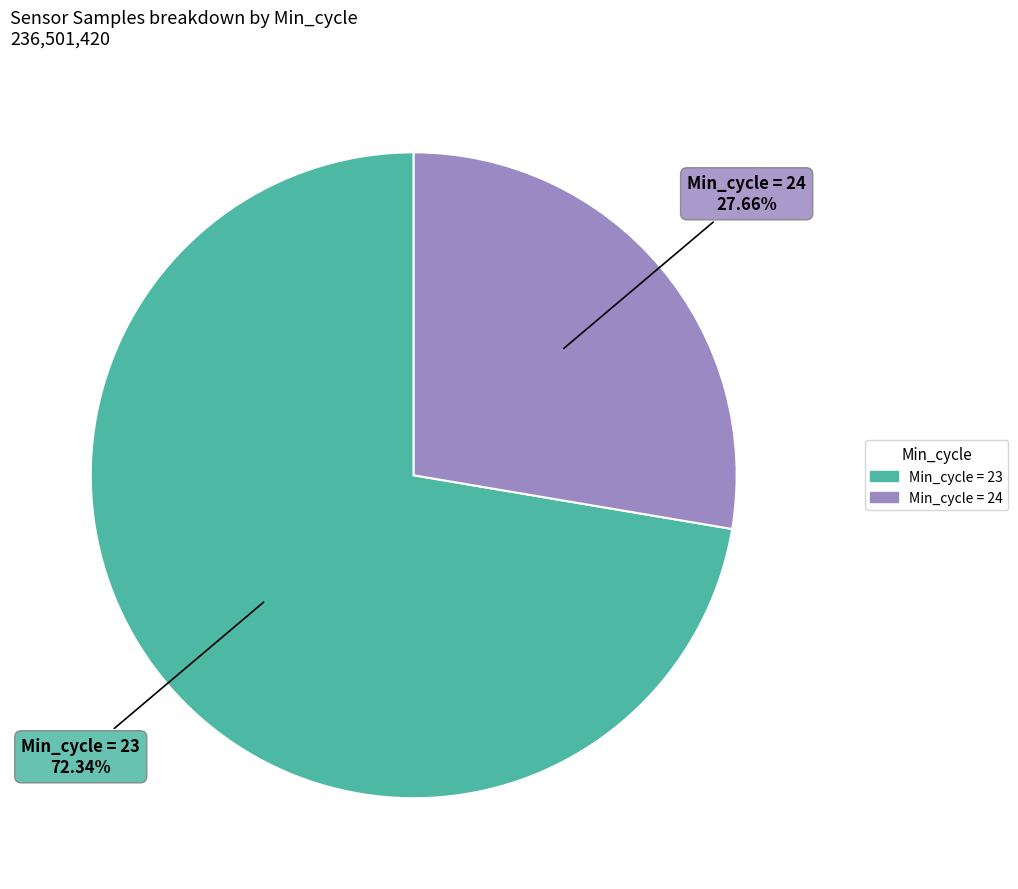

Is there a majority slice in this chart?

Yes